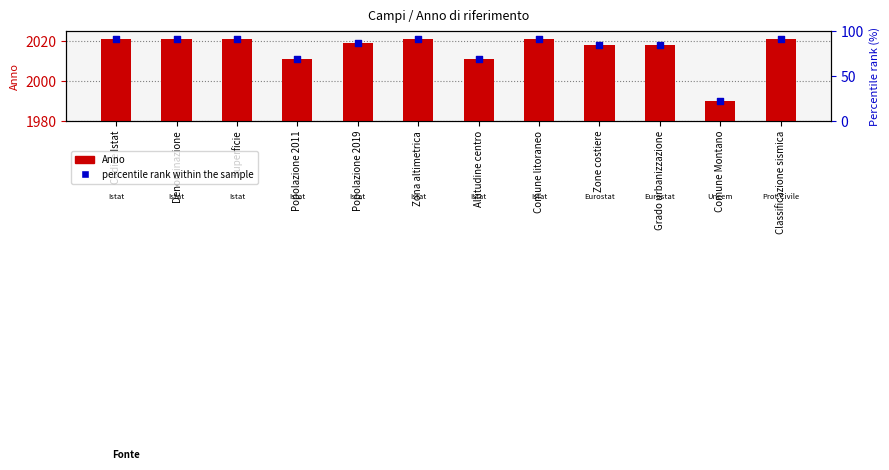

Which series has the largest total across all categories?

Anno